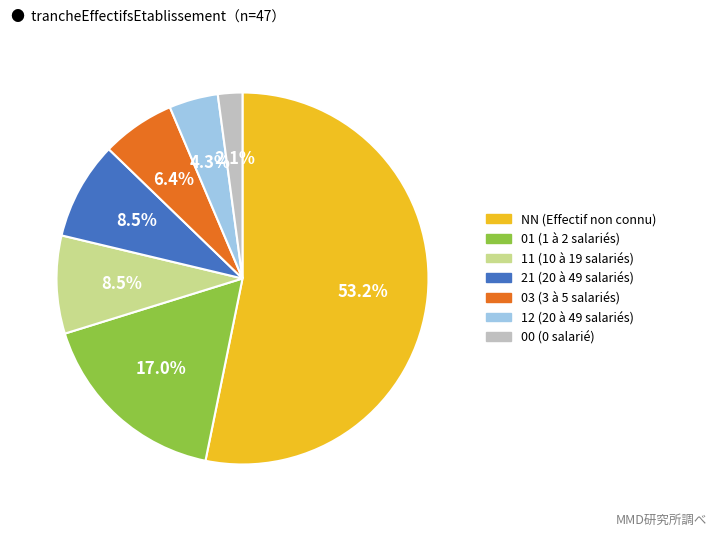

Is there any slice that represents more than half of the pie?

Yes